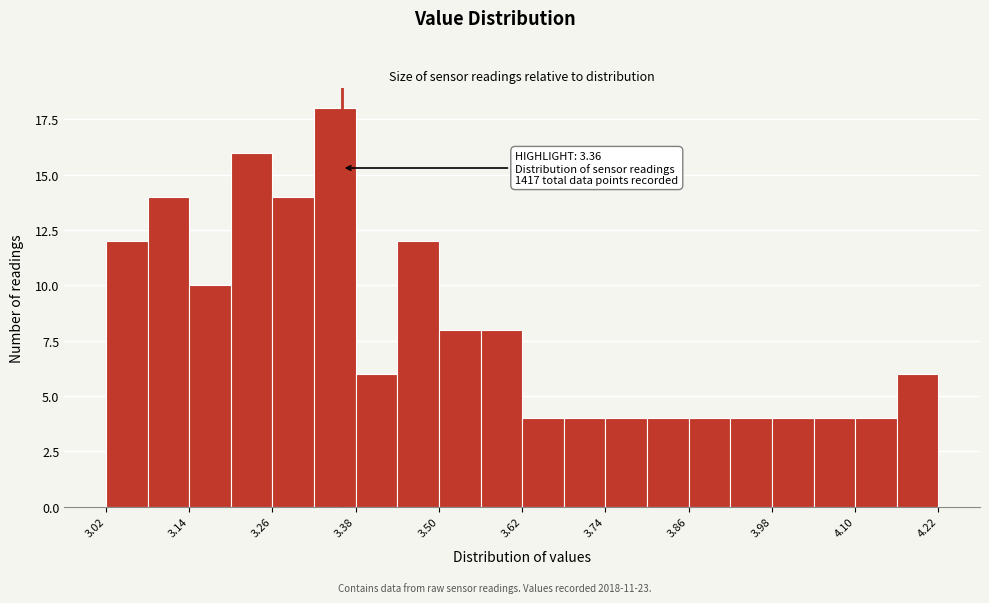

Read against the x-axis, roughly where is the centre of the tallest bar?

3.36